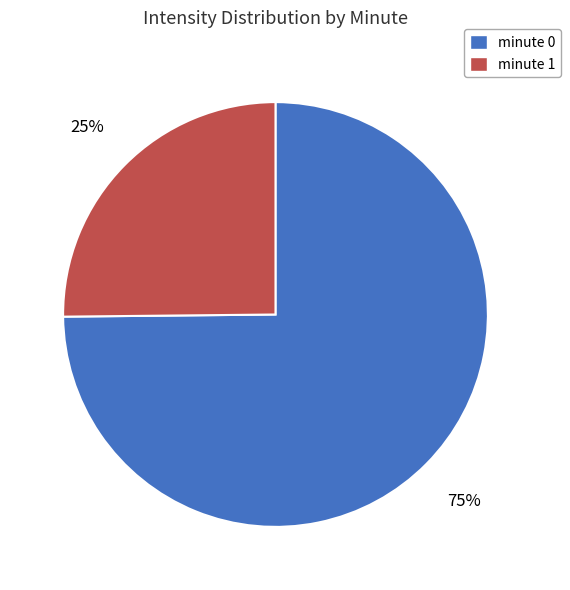

Does any single category account for the majority?

Yes